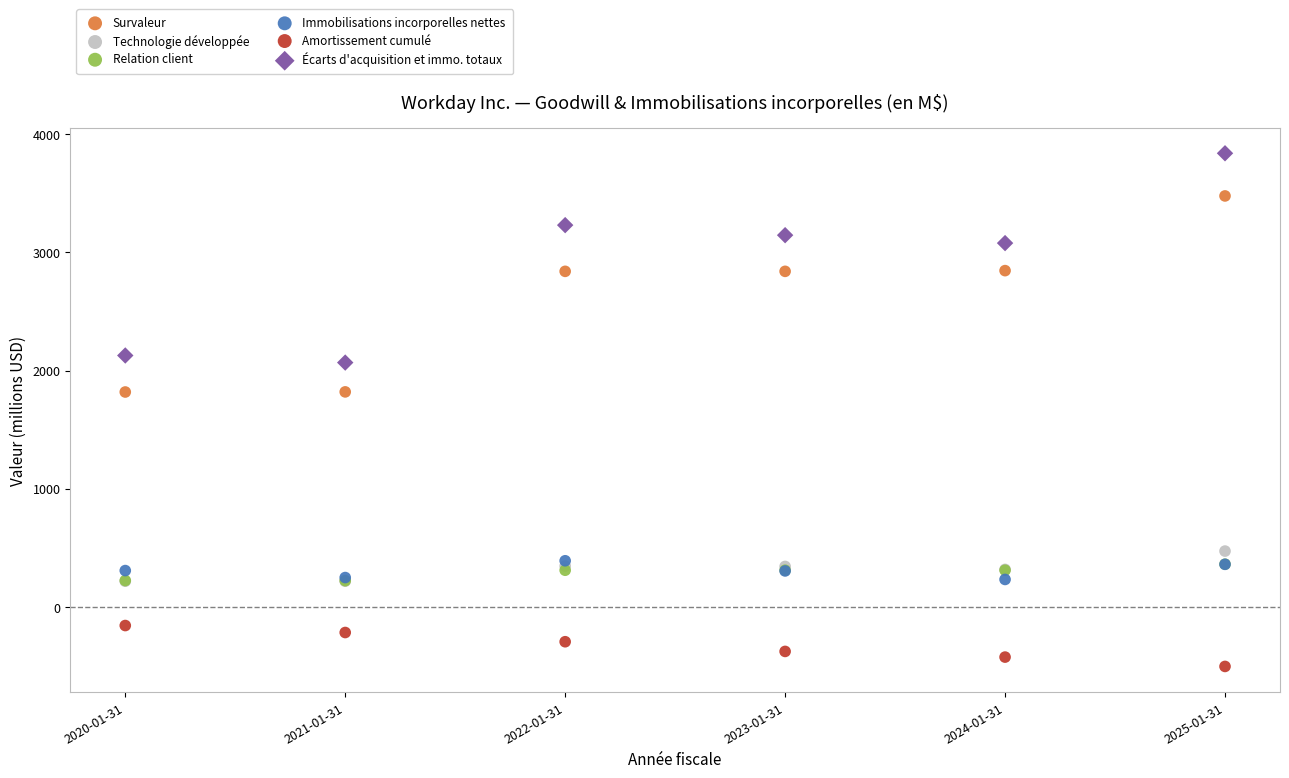

Which series reaches the minimum Y coordinate?

Amortissement cumulé